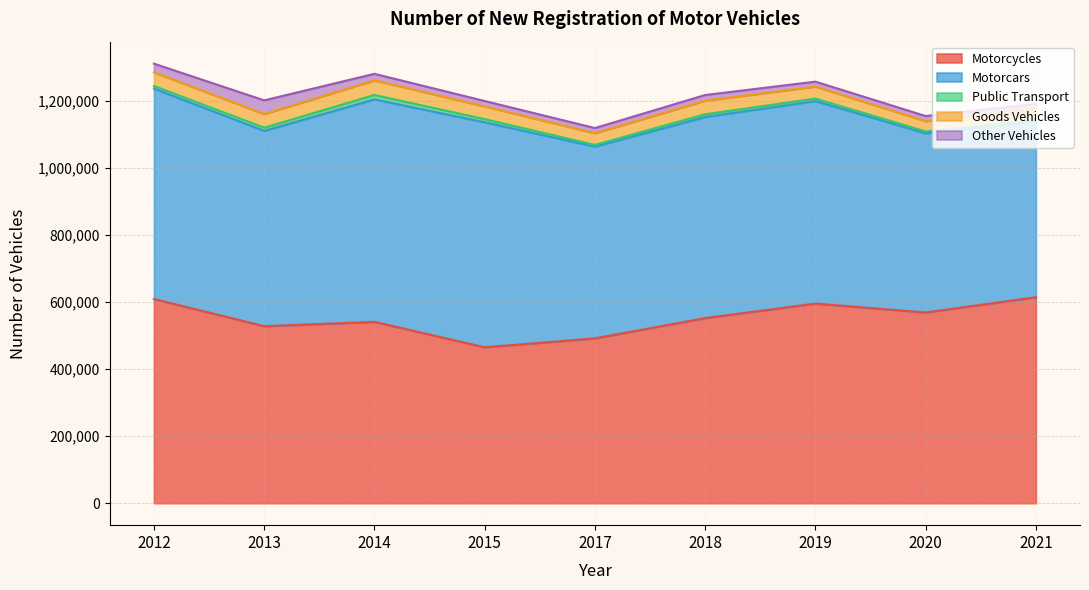

True or false: Motorcycles and Goods Vehicles cross at least once.

False